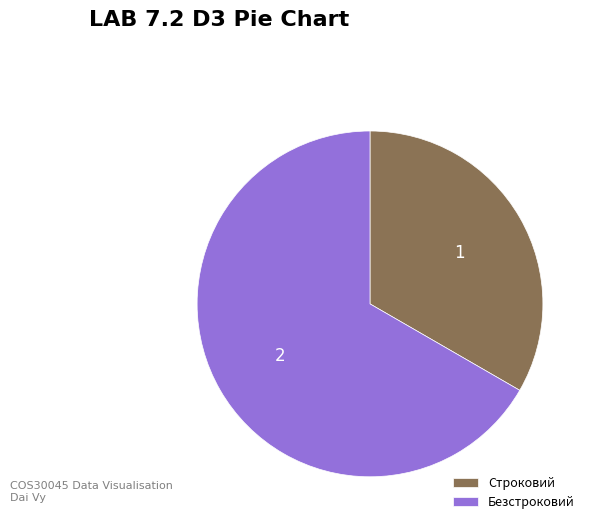

Is it true that Строковий is 20% of the pie?

False